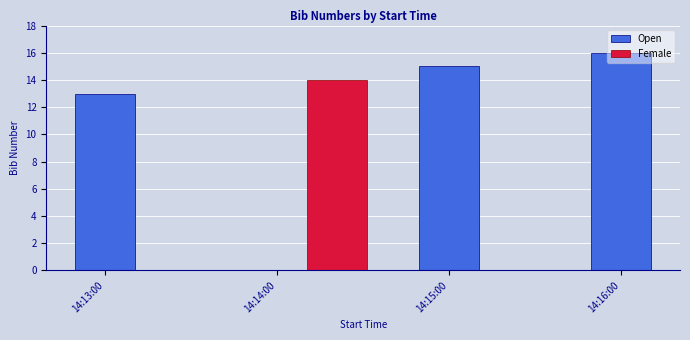

What position from the left is 14:13:00?

1